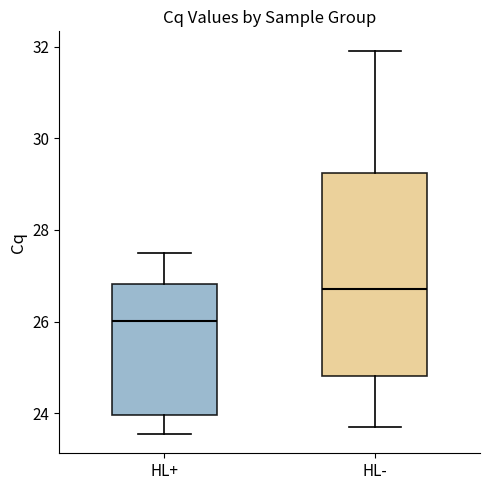

Reading left to right, transcribe this box plot: for each box, give where its median line is, the range the box spans, and where its two whiskers end, as read against the y-axis. The values are not printed on the chart, so give them approximately, as read against the axis.

HL+: median 26.0, box 24.0 to 26.8, whiskers 23.6 to 27.6
HL-: median 26.8, box 24.8 to 29.2, whiskers 23.8 to 32.0